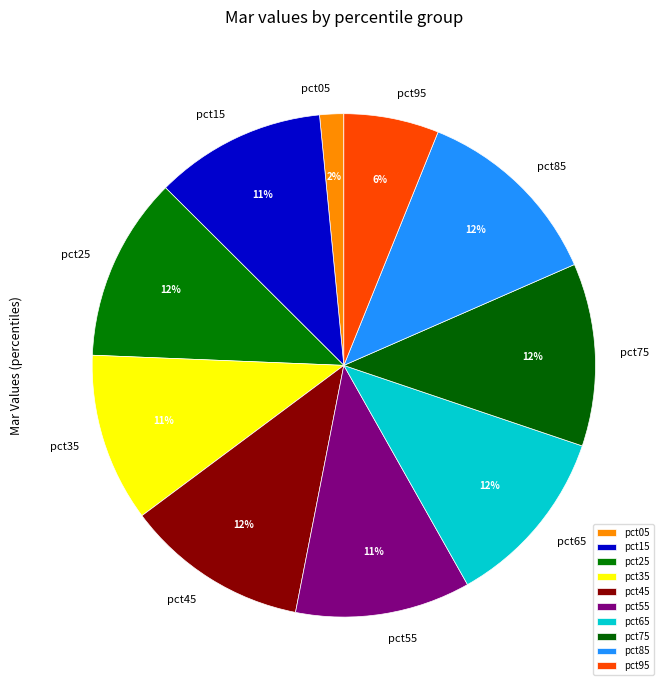

To the nearest percent, what is the combined percentage of pct85 and pct15?

23%